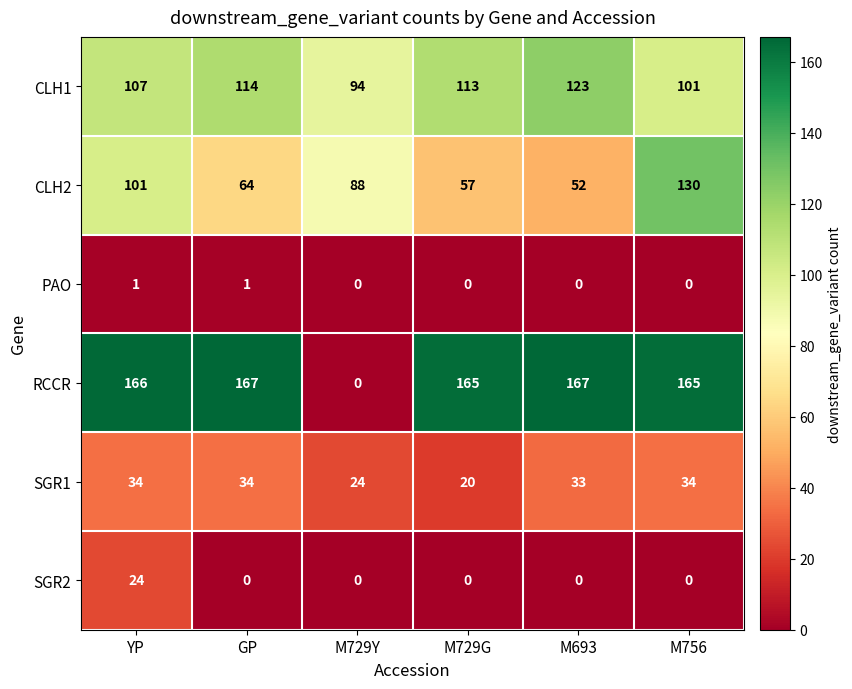

At how many categories does at least one series exceed 7?

6